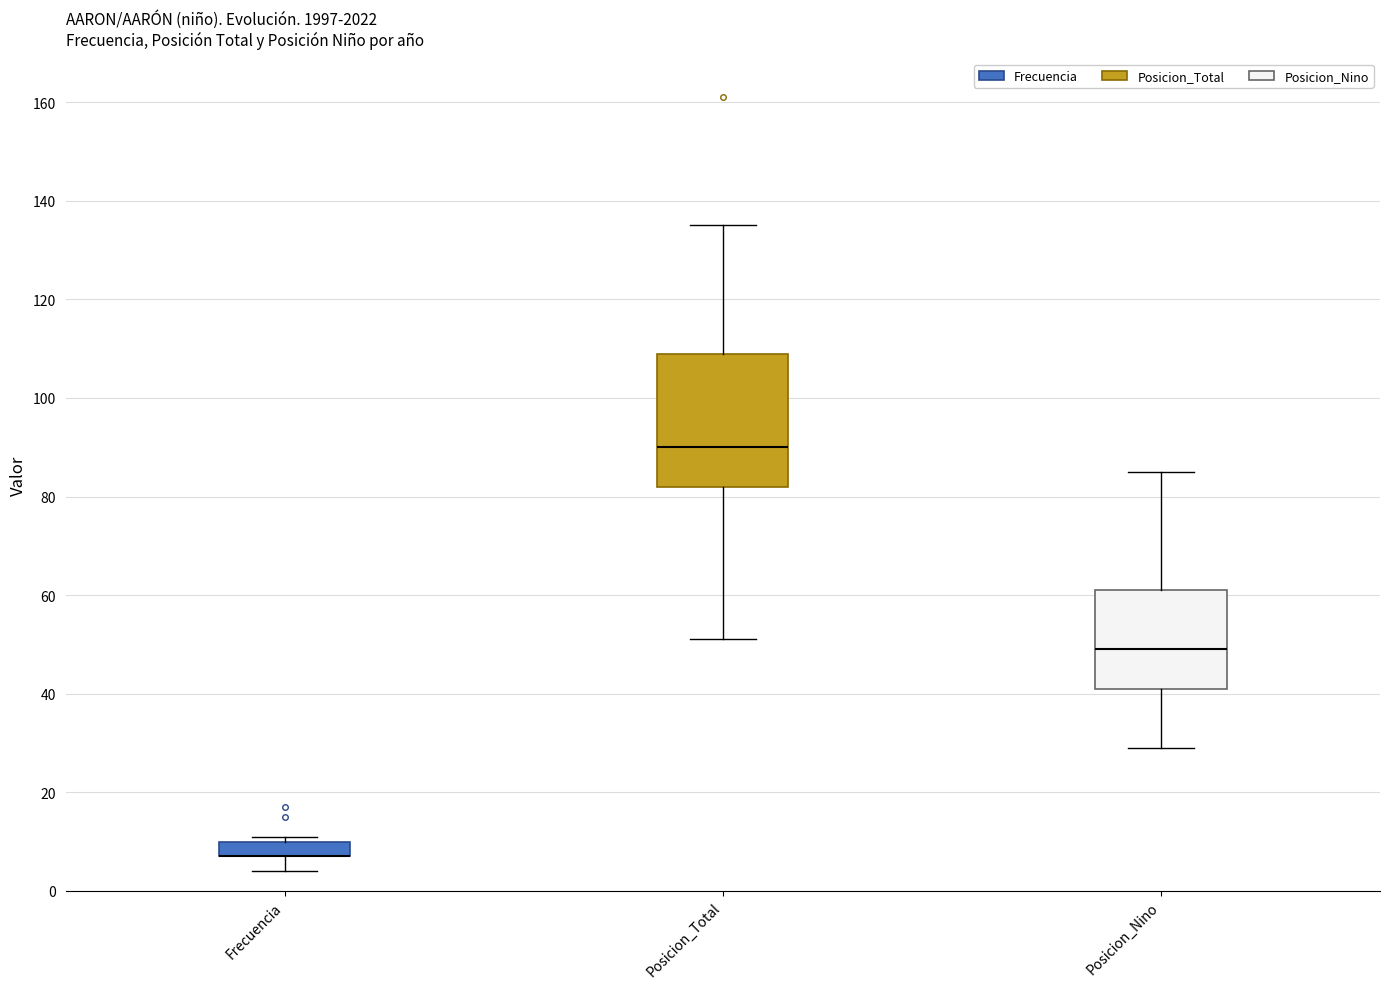

Where does the lower whisker of the box for Frecuencia end on the y-axis? The values are not printed on the chart, so give them approximately, as read against the axis.

4